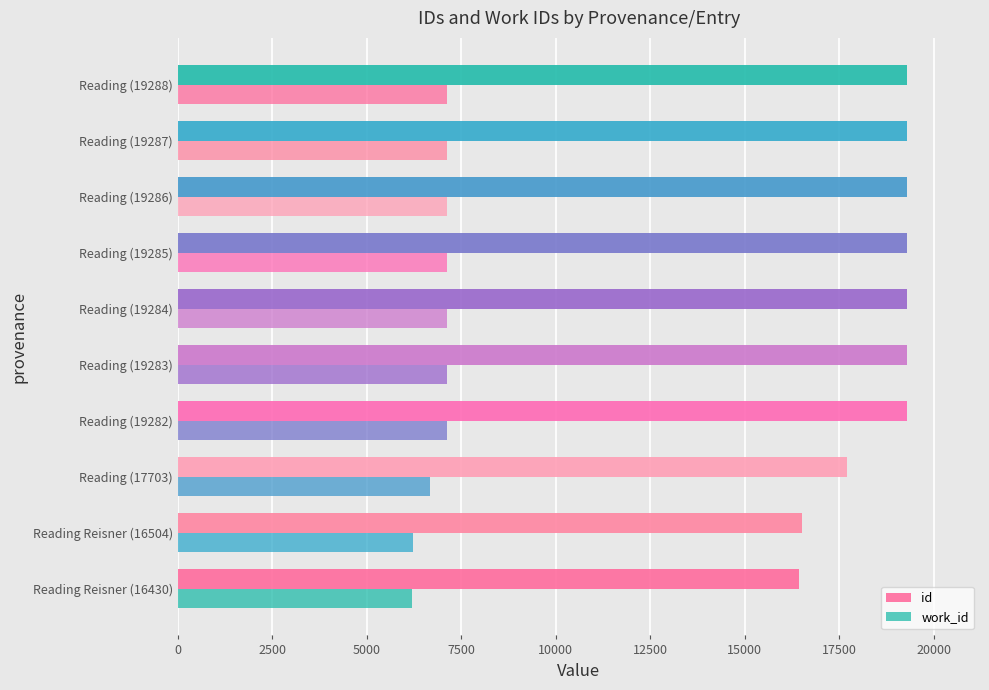

Reading left to right, transcribe all the data shown in this chart.

id: 16430	16504	17703	19282	19283	19284	19285	19286	19287	19288
work_id: 6203	6227	6679	7120	7120	7120	7120	7120	7120	7120